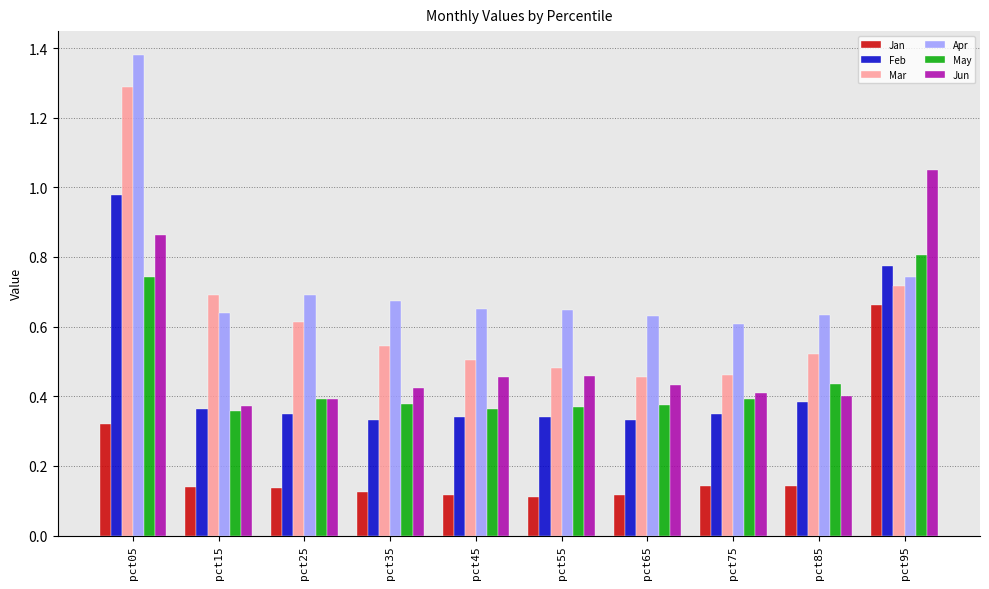

The value of Feb at pct05 is 1.5. True or false?

False